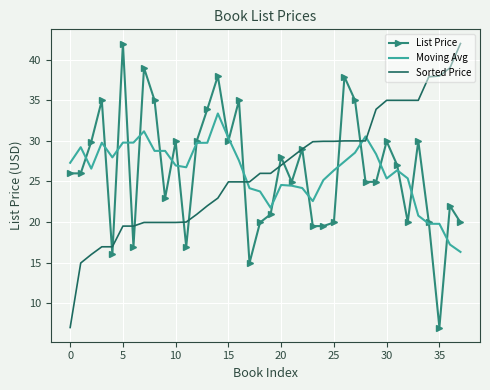

After their last crossing, which series has the higher values: Sorted Price or Moving Avg?

Sorted Price